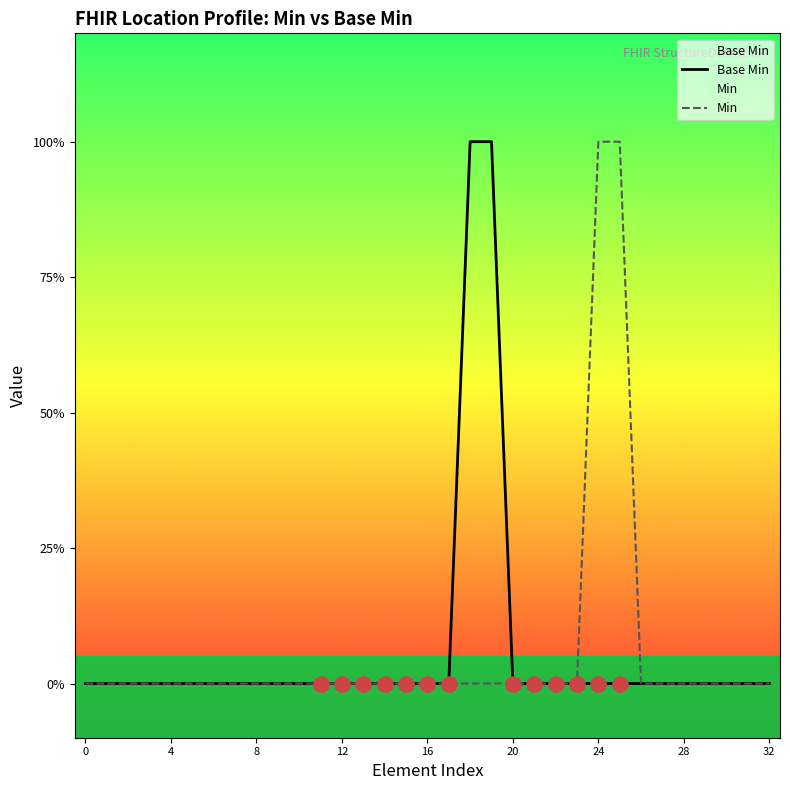

Which series has the largest total across all categories?

Base Min